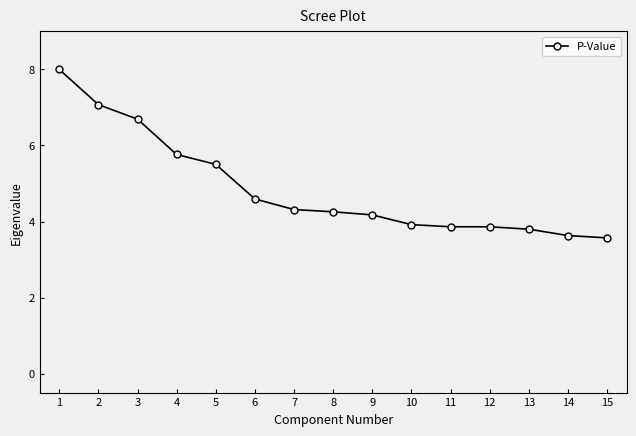

Reading left to right, list all the values displayed in this chart.

8.0	7.1	6.7	5.8	5.5	4.6	4.3	4.3	4.2	3.9	3.9	3.9	3.8	3.6	3.6